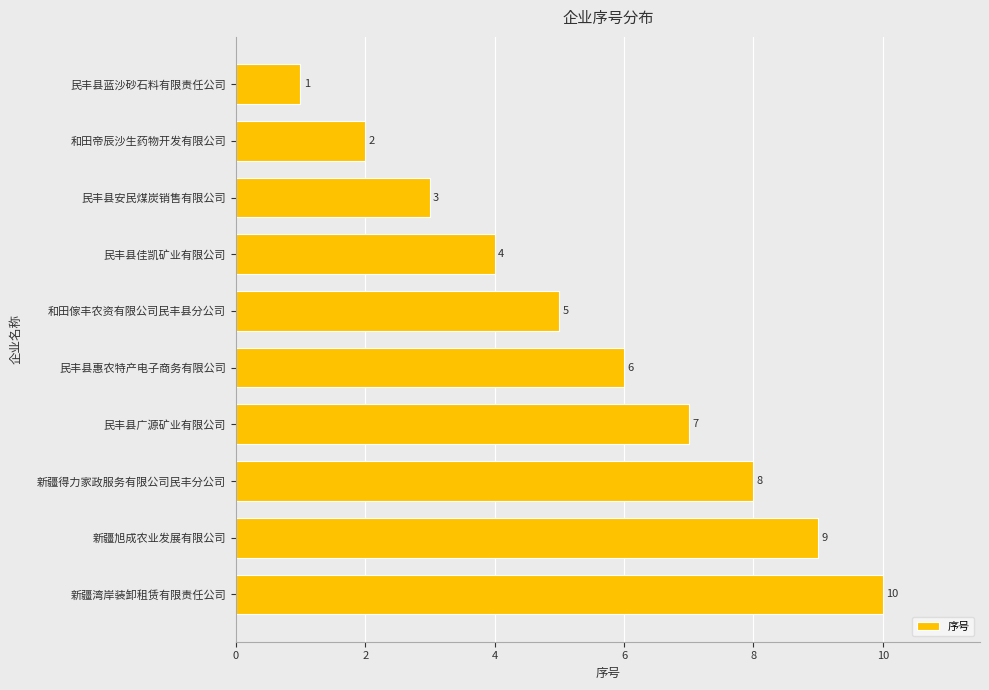

Rank the categories by value from highest to lowest.

新疆湾岸装卸租赁有限责任公司, 新疆旭成农业发展有限公司, 新疆得力家政服务有限公司民丰分公司, 民丰县广源矿业有限公司, 民丰县惠农特产电子商务有限公司, 和田傢丰农资有限公司民丰县分公司, 民丰县佳凯矿业有限公司, 民丰县安民煤炭销售有限公司, 和田帝辰沙生药物开发有限公司, 民丰县蓝沙砂石料有限责任公司